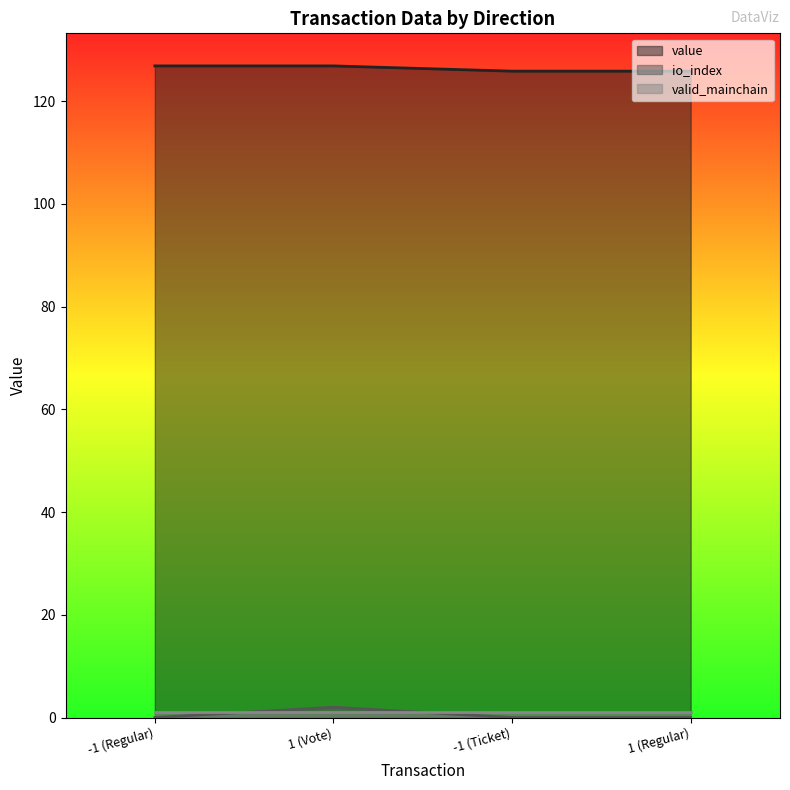

List the labels in order of value value, smallest first.

-1 (Ticket), 1 (Regular), -1 (Regular), 1 (Vote)